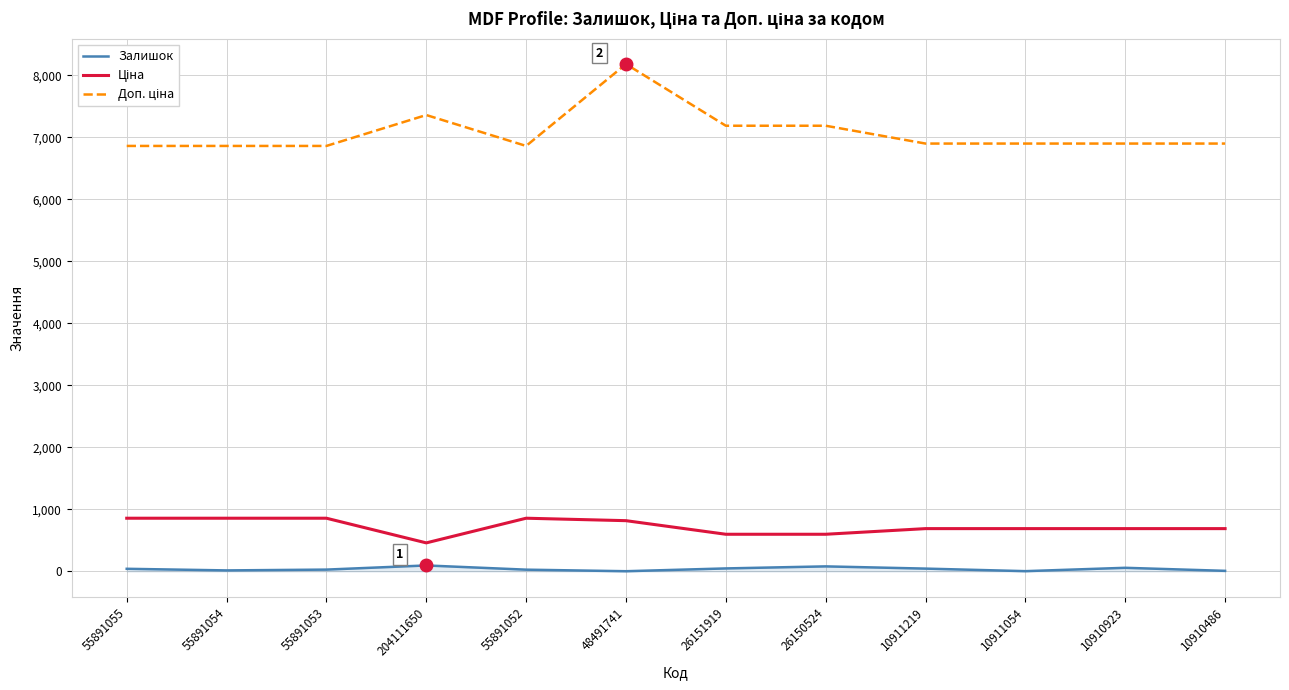

What is the total value across all series at 10910486?

7596.6